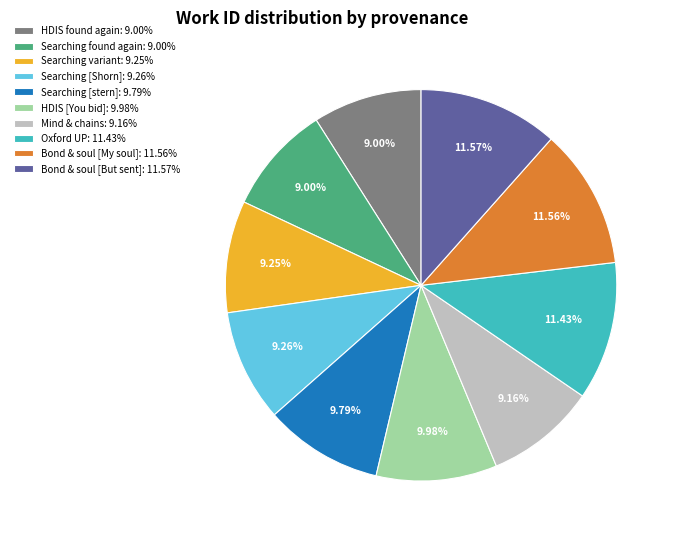

Approximately how many times larger is the value at HDIS found again: 9.00% compared to Mind & chains: 9.16%?

1.0